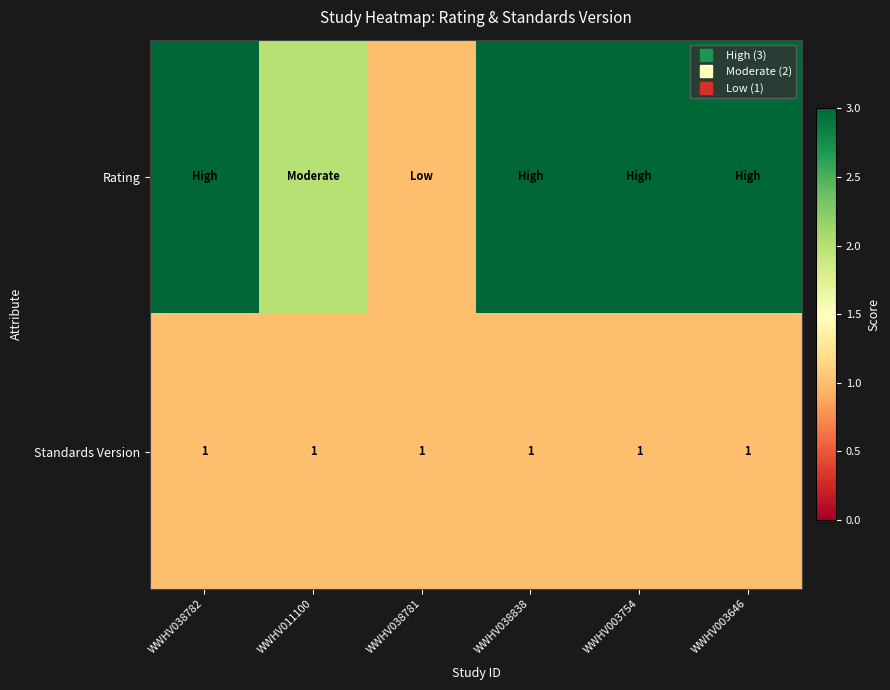

True or false: Rating has a value of 1 at WWHV038781.

False